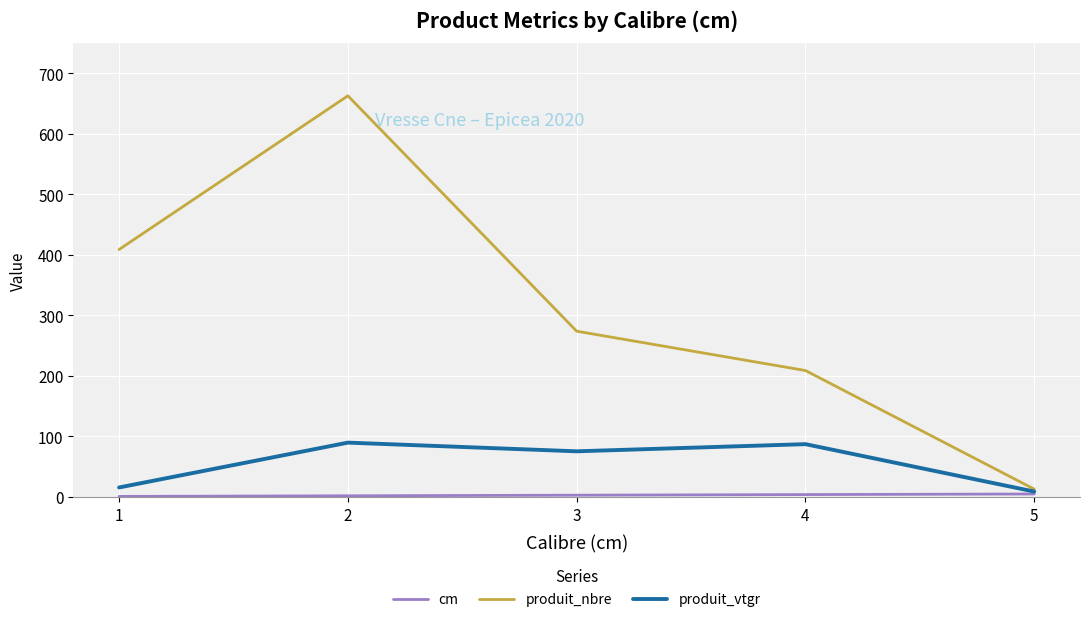

What is the greatest value displayed?

663.0